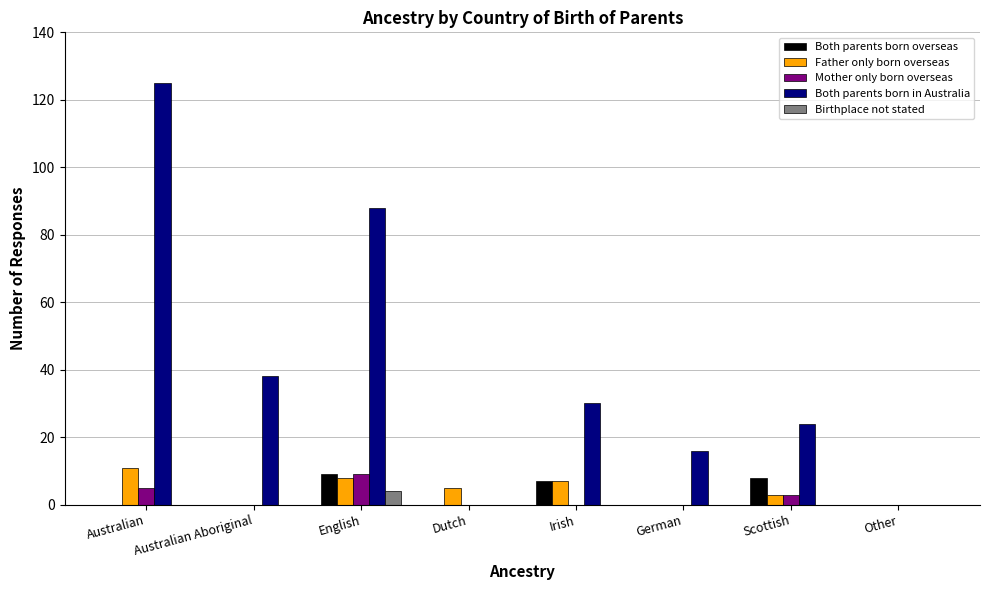

At which label is Both parents born in Australia closest to 62?

Australian Aboriginal